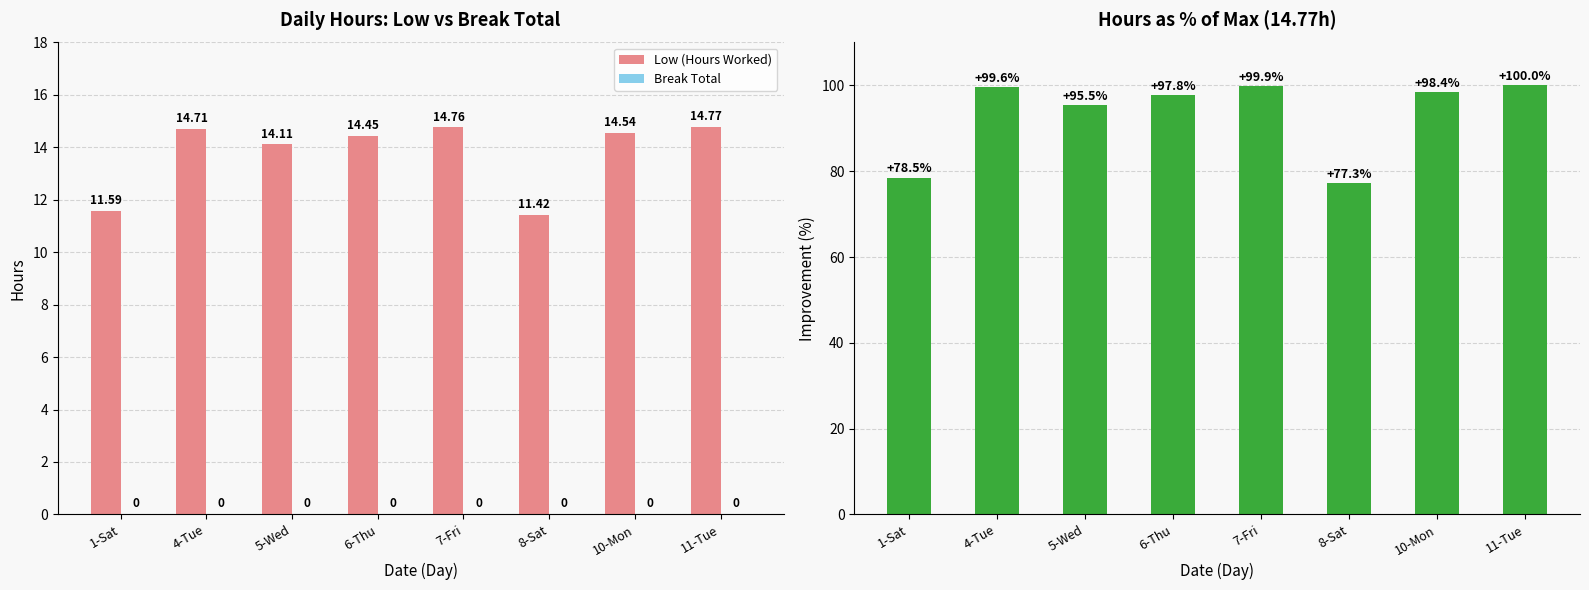

What is the total value across all series at 1-Sat?

90.1